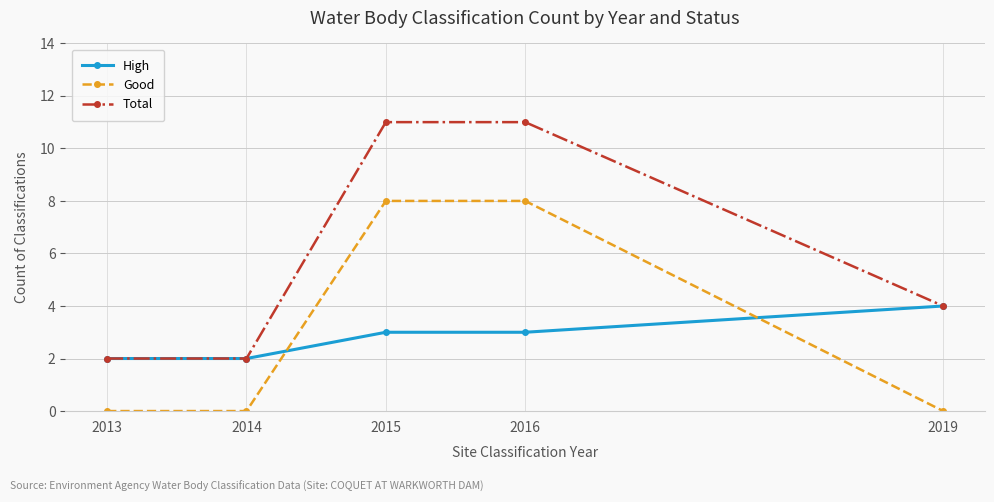

The value of High at 2014 is 1. True or false?

False